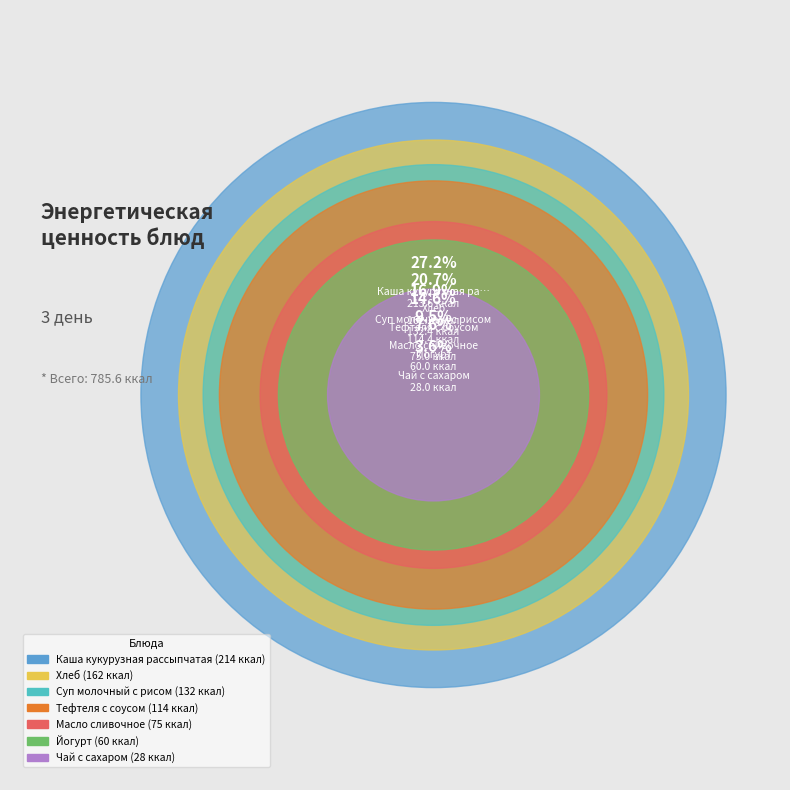

How many segments does this pie chart have?

7